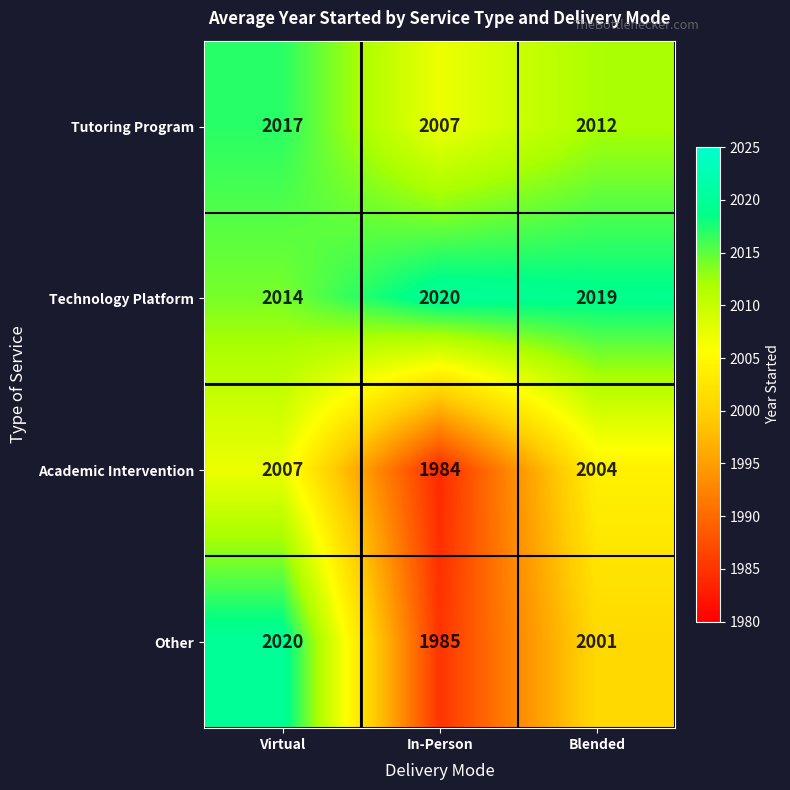

Reading right to left, extract all data points from this chart.

Tutoring Program: Blended=2012	In-Person=2007	Virtual=2017
Technology Platform: Blended=2019	In-Person=2020	Virtual=2014
Academic Intervention: Blended=2004	In-Person=1984	Virtual=2007
Other: Blended=2001	In-Person=1985	Virtual=2020